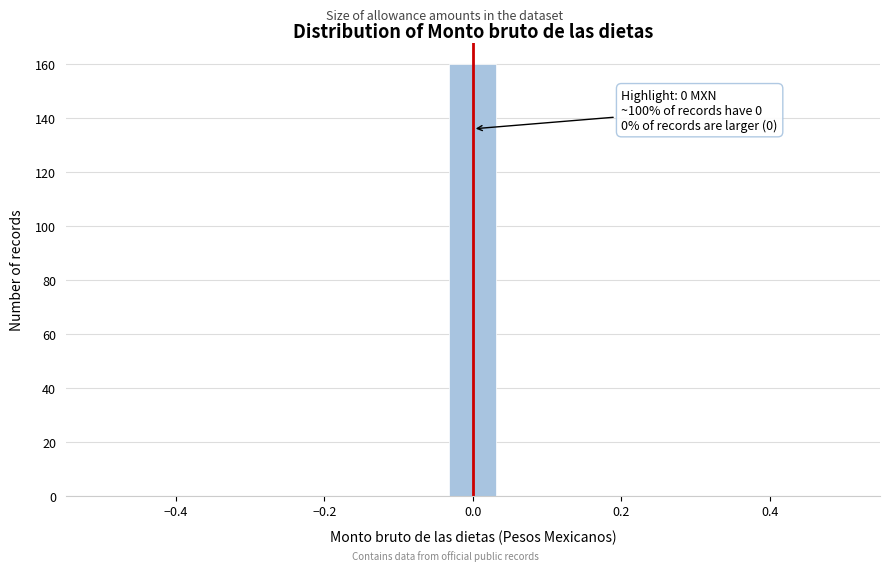

Around what value on the x-axis is the tallest bar? Give the approximate position of its centre, as read against the axis.

0.00